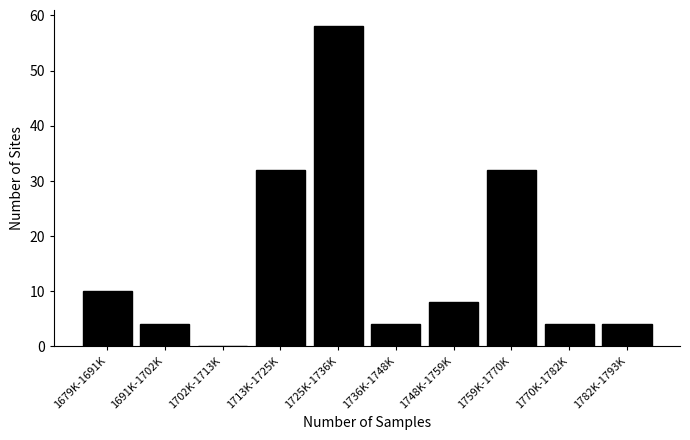

Reading left to right, what are all the values shown in this chart?

1679K-1691K=10	1691K-1702K=4	1702K-1713K=0	1713K-1725K=32	1725K-1736K=58	1736K-1748K=4	1748K-1759K=8	1759K-1770K=32	1770K-1782K=4	1782K-1793K=4